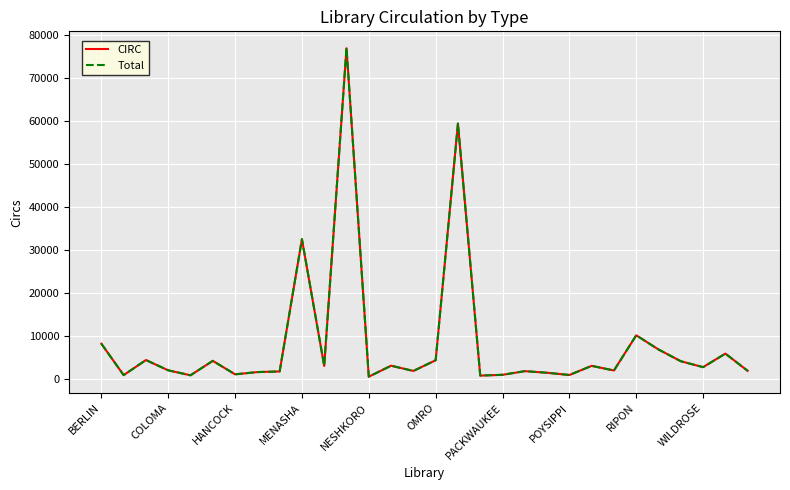

Which series has the largest range (max minus min)?

Total